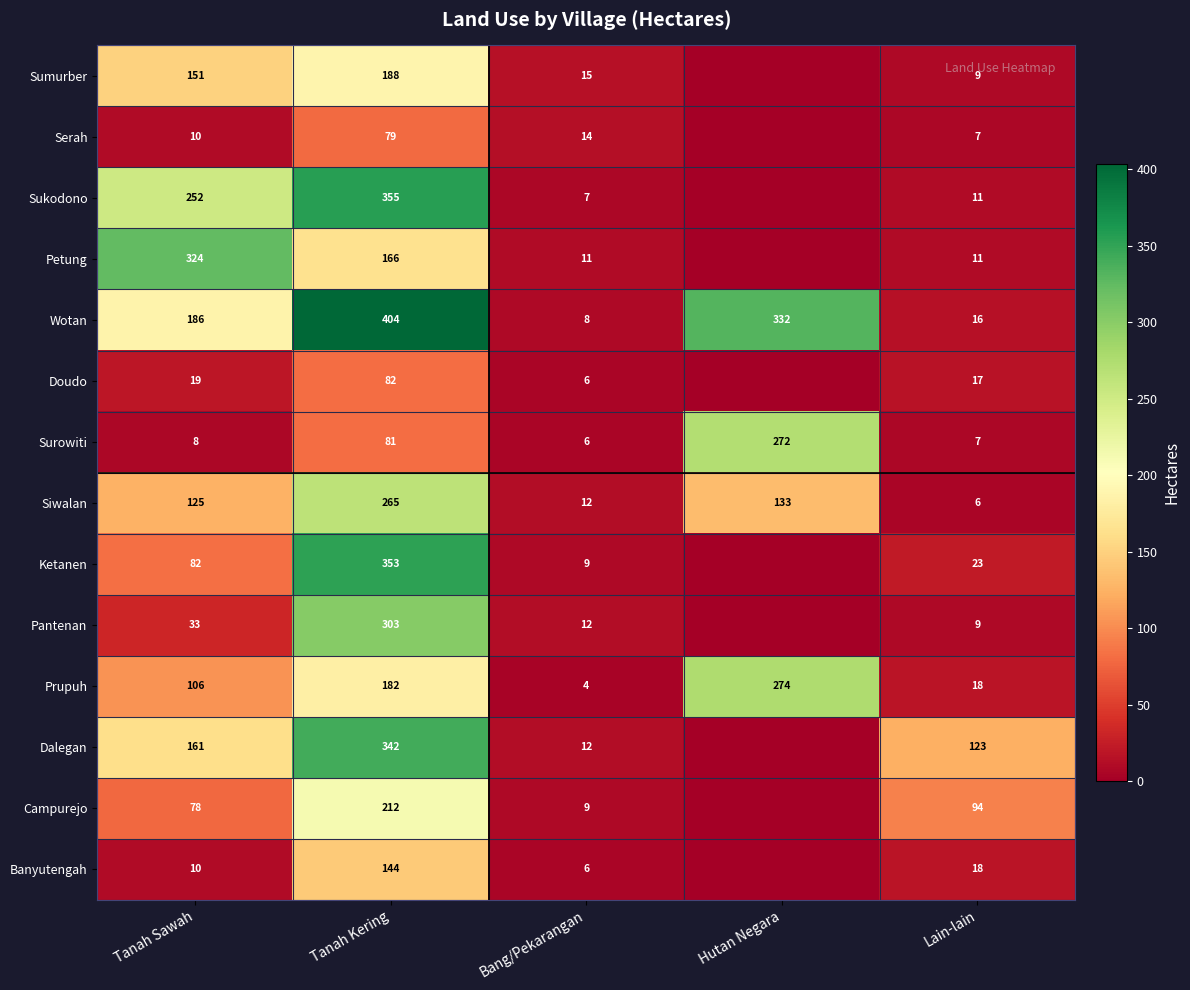

Rank the categories by Prupuh value from lowest to highest.

Bang/Pekarangan, Lain-lain, Tanah Sawah, Tanah Kering, Hutan Negara